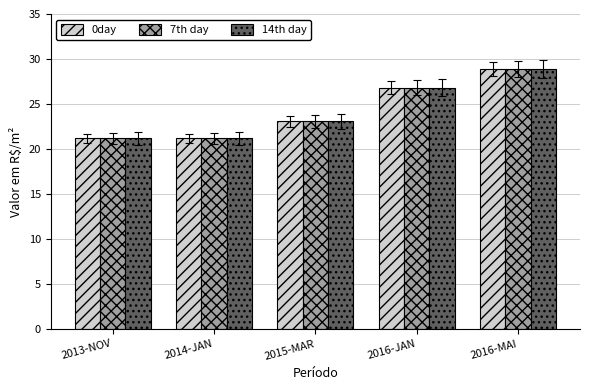

What is the highest value of the 7th day series?

28.9